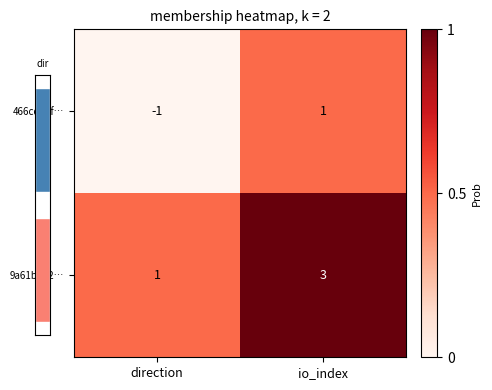

Which label corresponds to the largest value in the chart?

io_index